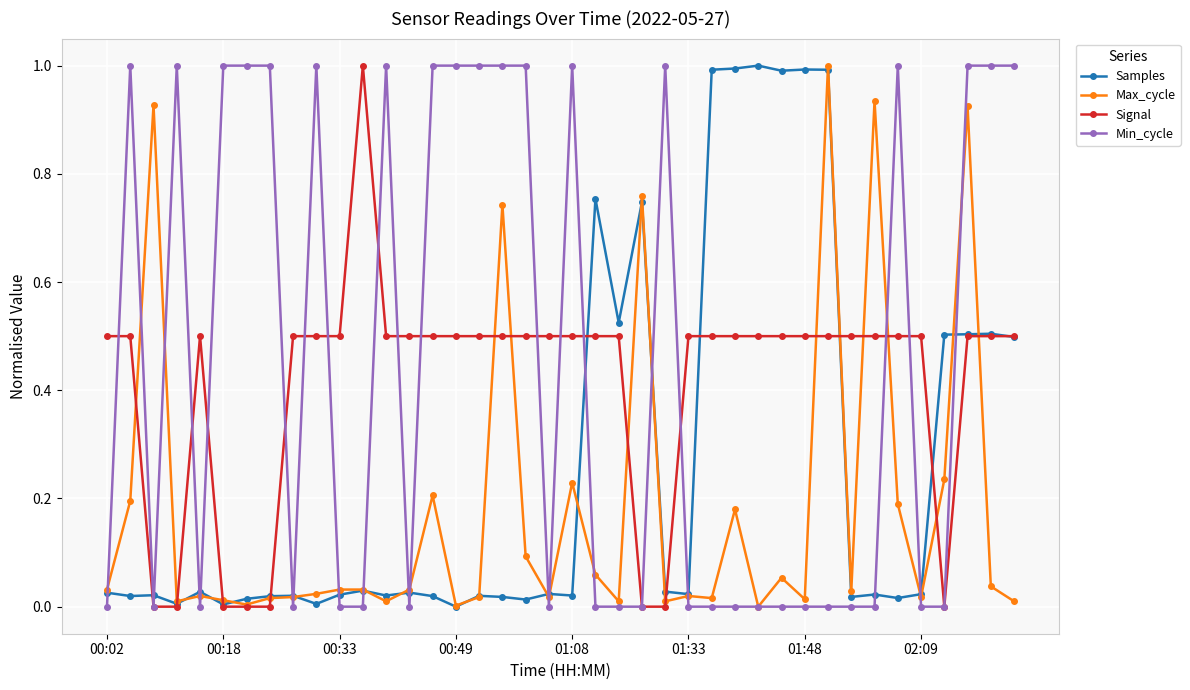

What is the highest value of the Max_cycle series?

1.0